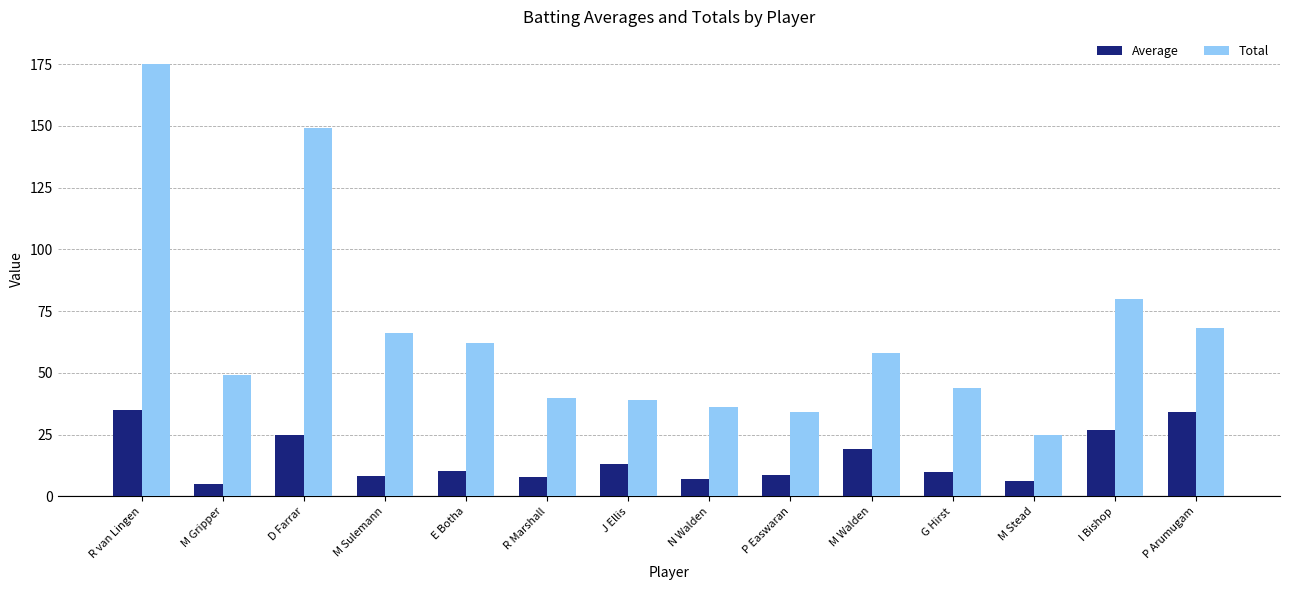

What is the value of the Average bar at the 5th from the left?

10.3